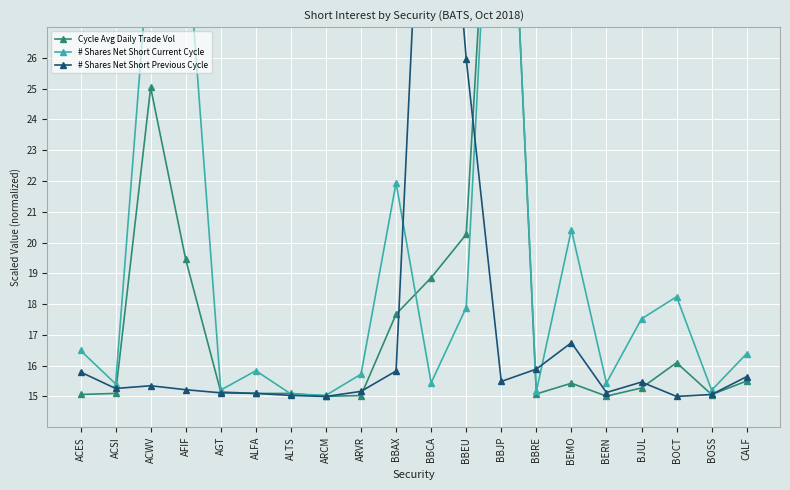

What is the difference between the second highest and minimum values in the Cycle Avg Daily Trade Vol series?

10.0